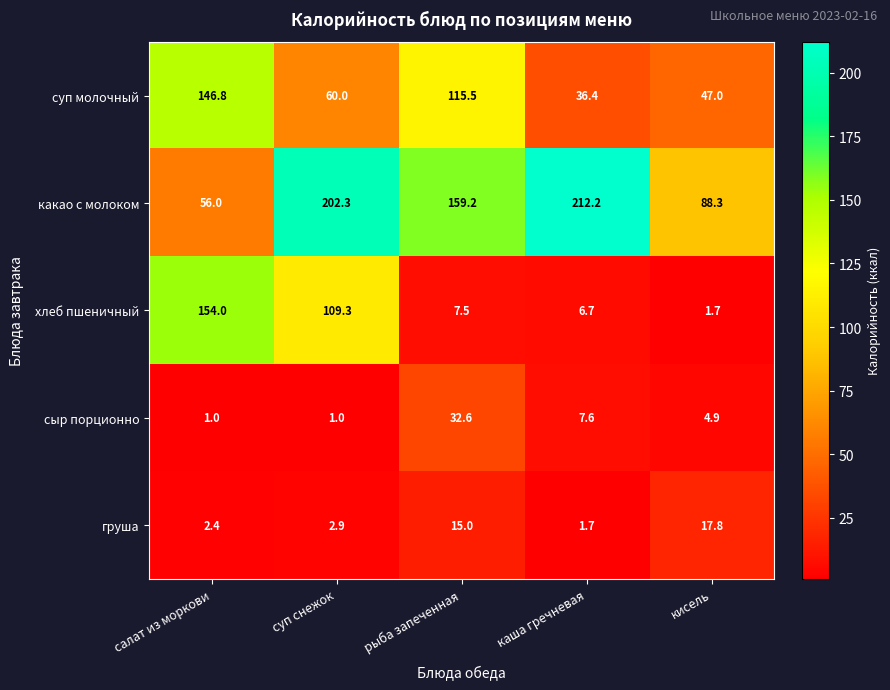

Which series has the widest spread of values?

какао с молоком